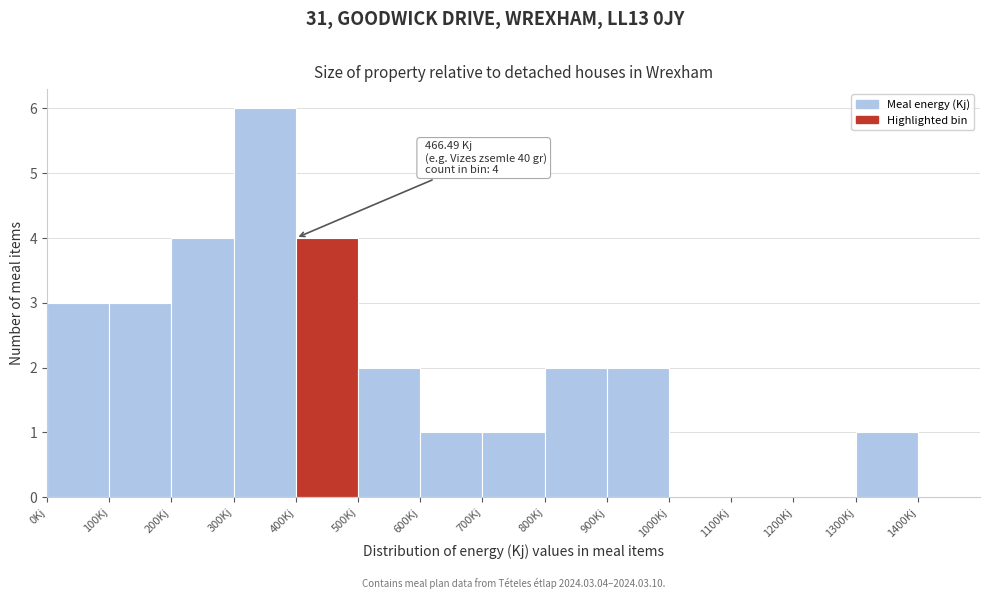

Over which range of the x-axis is the bar tallest?

300 to 400